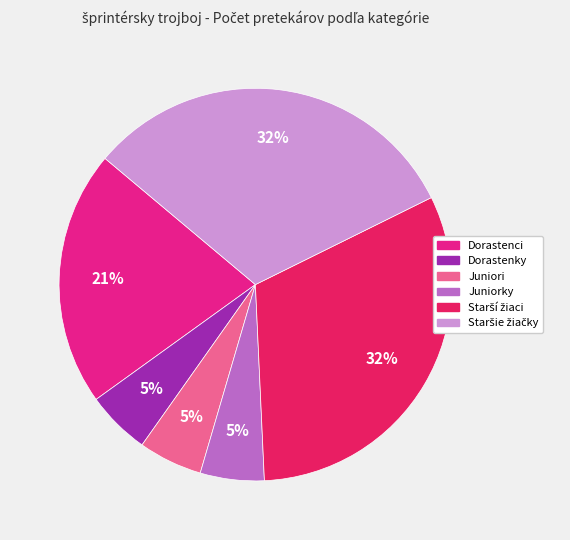

How many slices are in this pie chart?

6